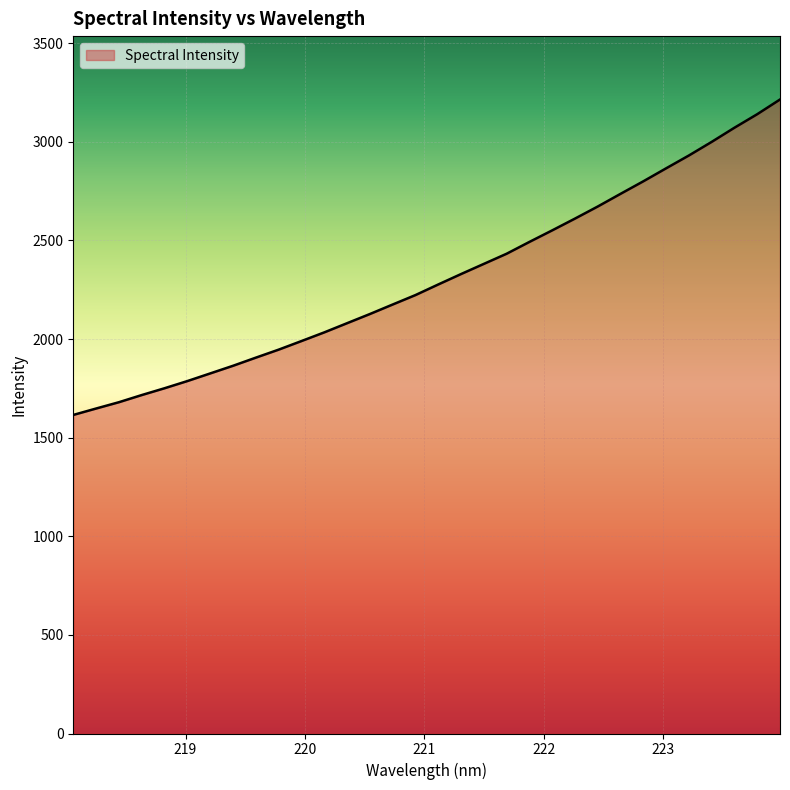

What is the minimum value shown in the chart?

1615.4